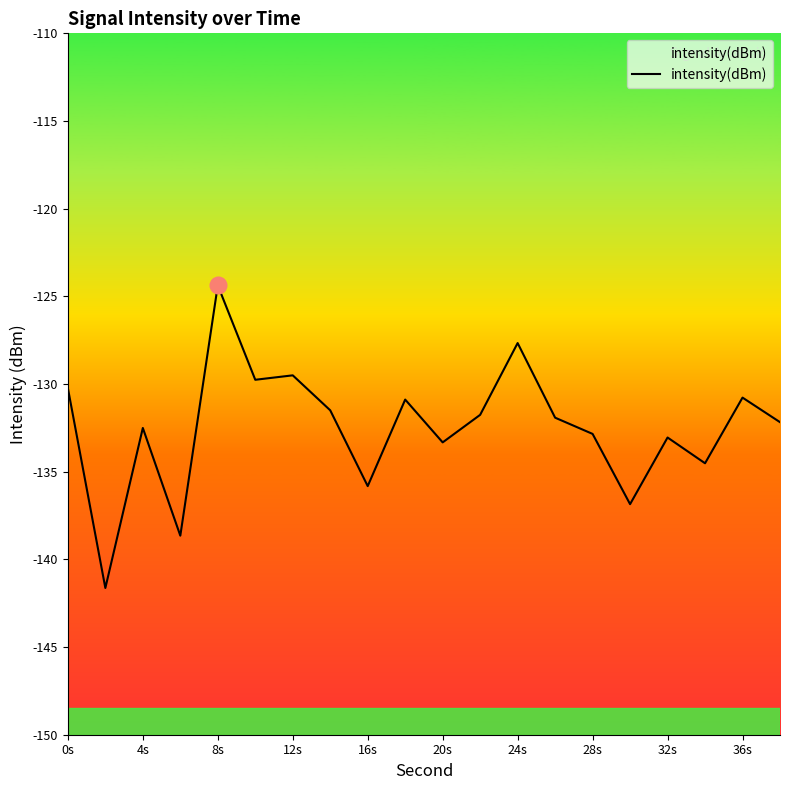

Read the value at 32s.

-133.1